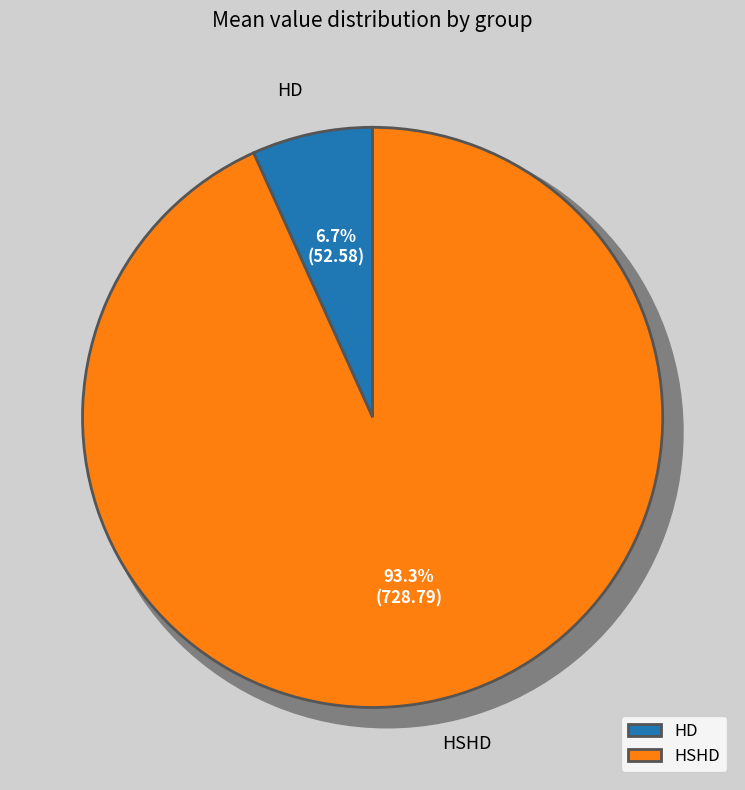

How many slices are in this pie chart?

2